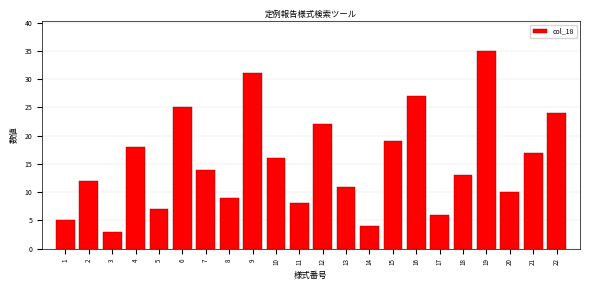

Reading right to left, list all the values displayed in this chart.

22=24	21=17	20=10	19=35	18=13	17=6	16=27	15=19	14=4	13=11	12=22	11=8	10=16	9=31	8=9	7=14	6=25	5=7	4=18	3=3	2=12	1=5